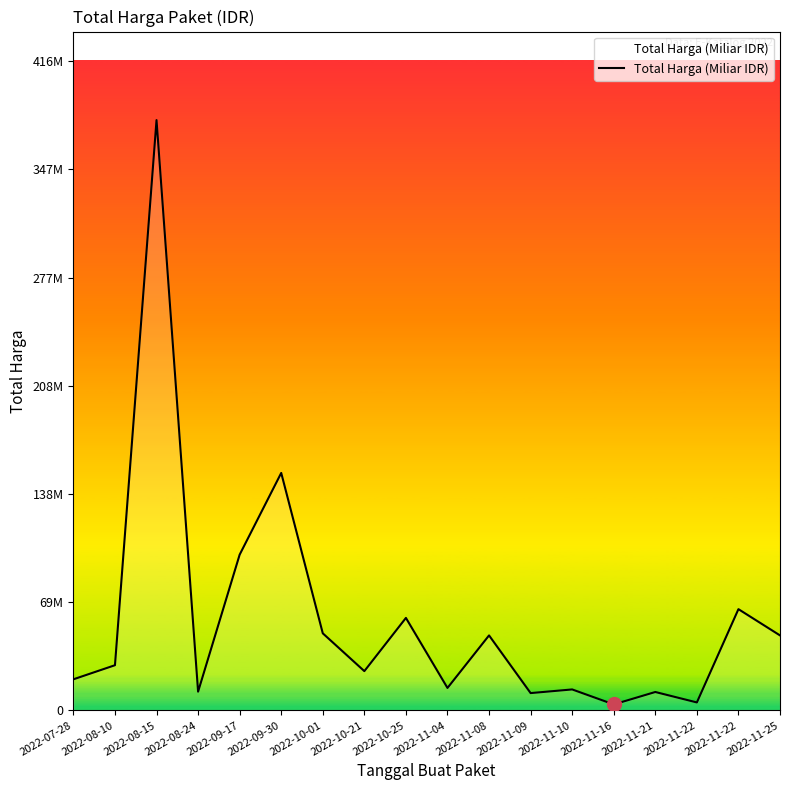

Reading left to right, extract all data points from this chart.

2022-07-28=19950000	2022-08-10=29000000	2022-08-15=379075000	2022-08-24=12000000	2022-09-17=100000000	2022-09-30=152477000	2022-10-01=49478000	2022-10-21=25200000	2022-10-25=59375000	2022-11-04=14400000	2022-11-08=48140000	2022-11-09=11100000	2022-11-10=13442000	2022-11-16=3825000	2022-11-21=11800000	2022-11-22=5093000	2022-11-22=65000000	2022-11-25=48140000